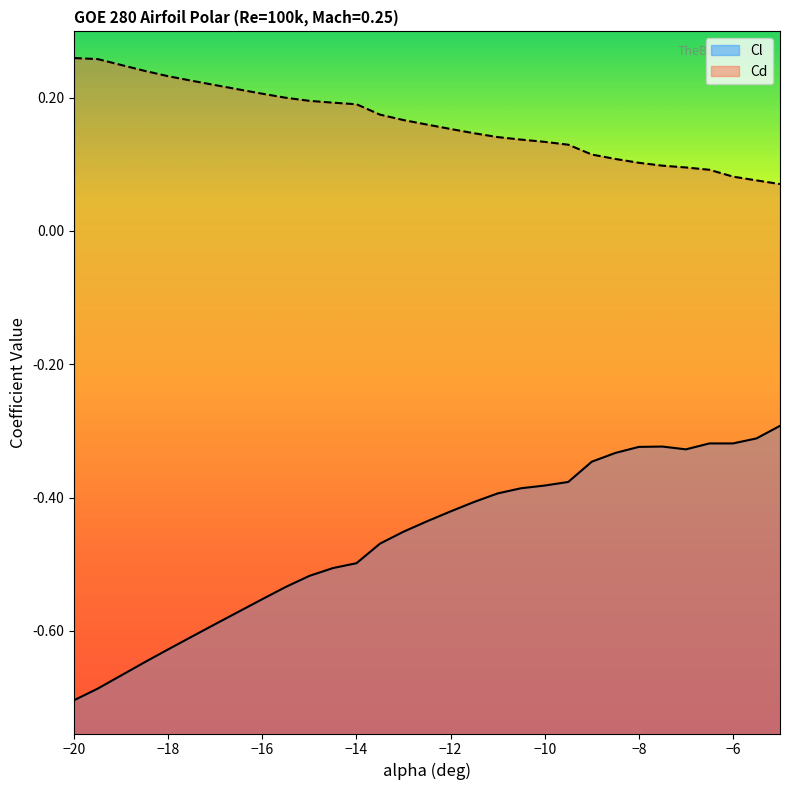

Reading right to left, list all the values displayed in this chart.

Cl: -0.3	-0.3	-0.3	-0.3	-0.3	-0.3	-0.3	-0.3	-0.3	-0.4	-0.4	-0.4	-0.4	-0.4	-0.4	-0.4	-0.5	-0.5	-0.5	-0.5	-0.5	-0.5	-0.6	-0.6	-0.6	-0.6	-0.6	-0.6	-0.7	-0.7
Cd: 0.1	0.1	0.1	0.1	0.1	0.1	0.1	0.1	0.1	0.1	0.1	0.1	0.1	0.1	0.2	0.2	0.2	0.2	0.2	0.2	0.2	0.2	0.2	0.2	0.2	0.2	0.2	0.2	0.3	0.3